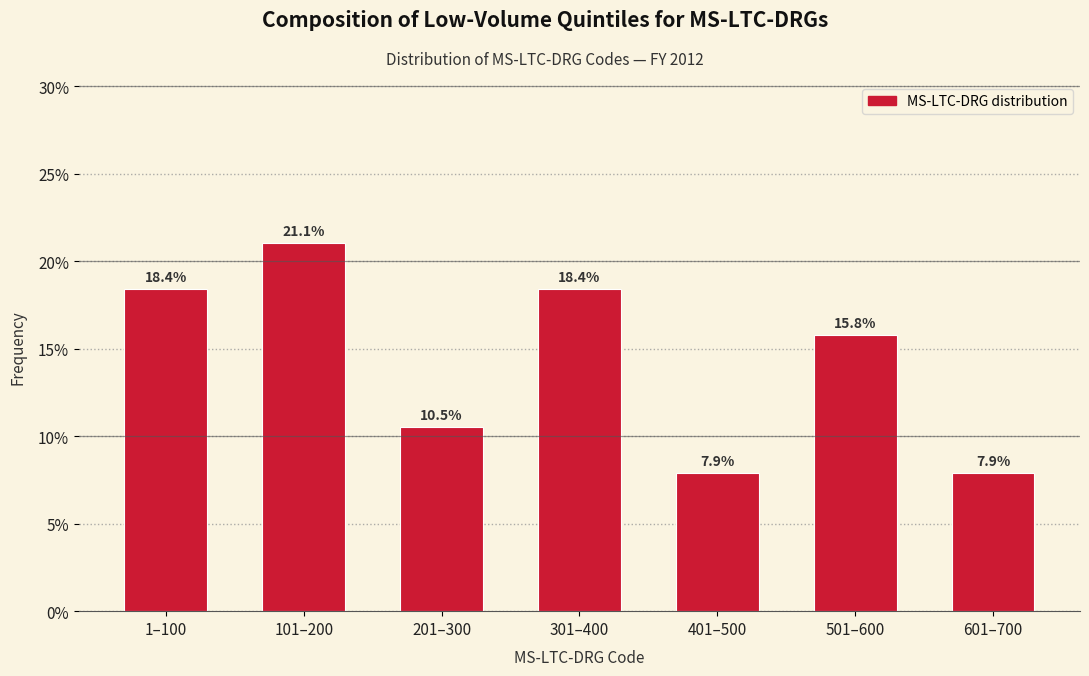

Reading left to right, transcribe all the data shown in this chart.

1–100=18.4	101–200=21.1	201–300=10.5	301–400=18.4	401–500=7.9	501–600=15.8	601–700=7.9